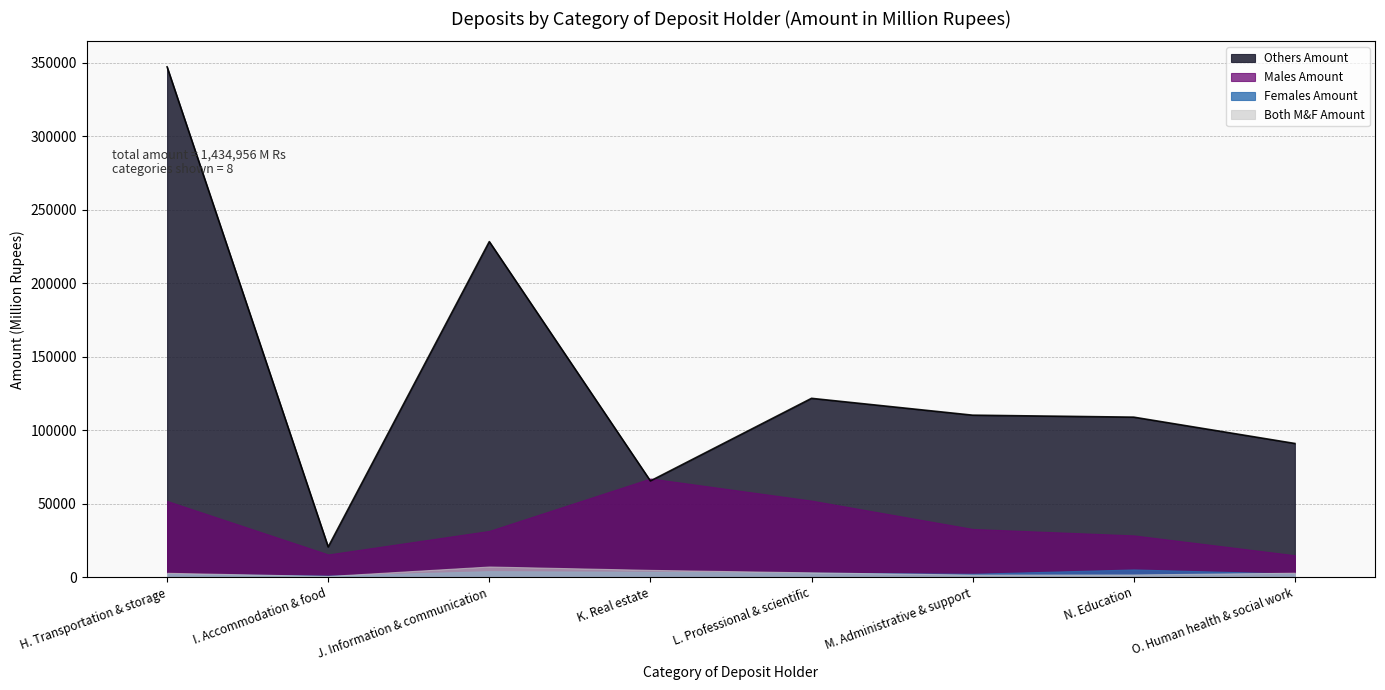

Count the number of categories in the chart.

8